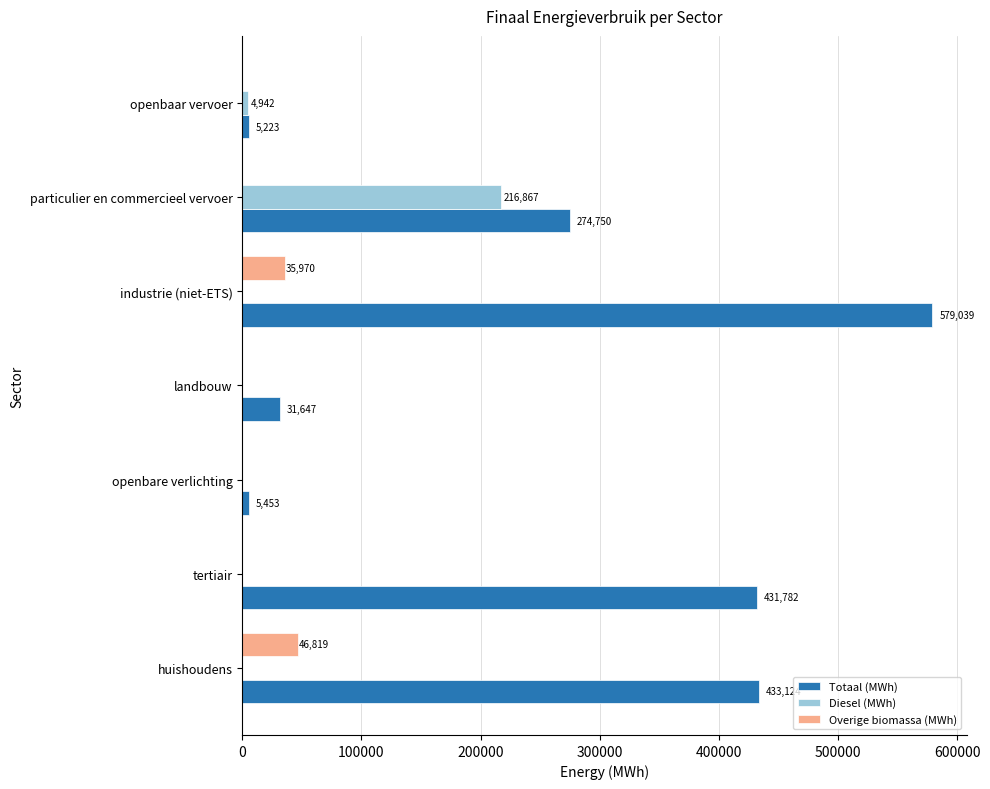

Which series changed the most between openbare verlichting and industrie (niet-ETS)?

Totaal (MWh)